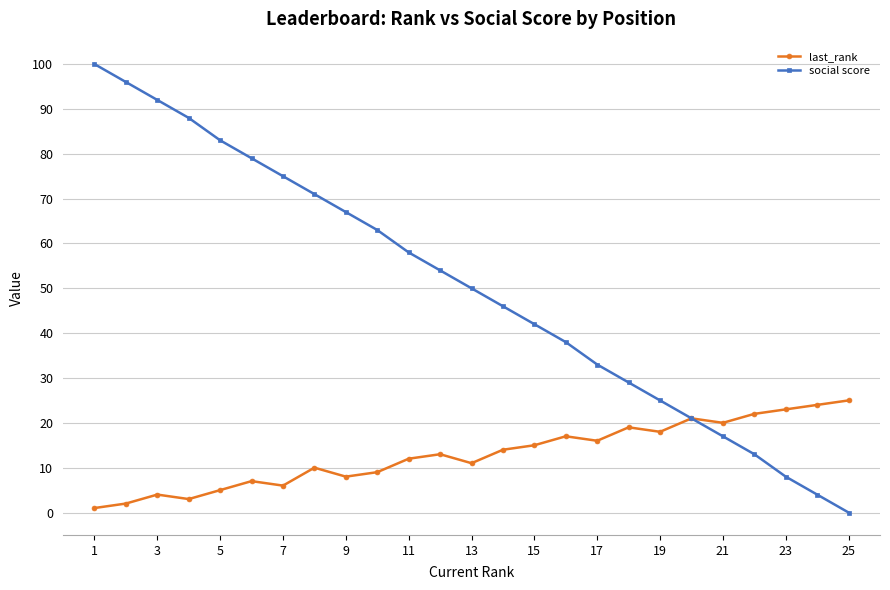

At how many categories does at least one series exceed 19?

25